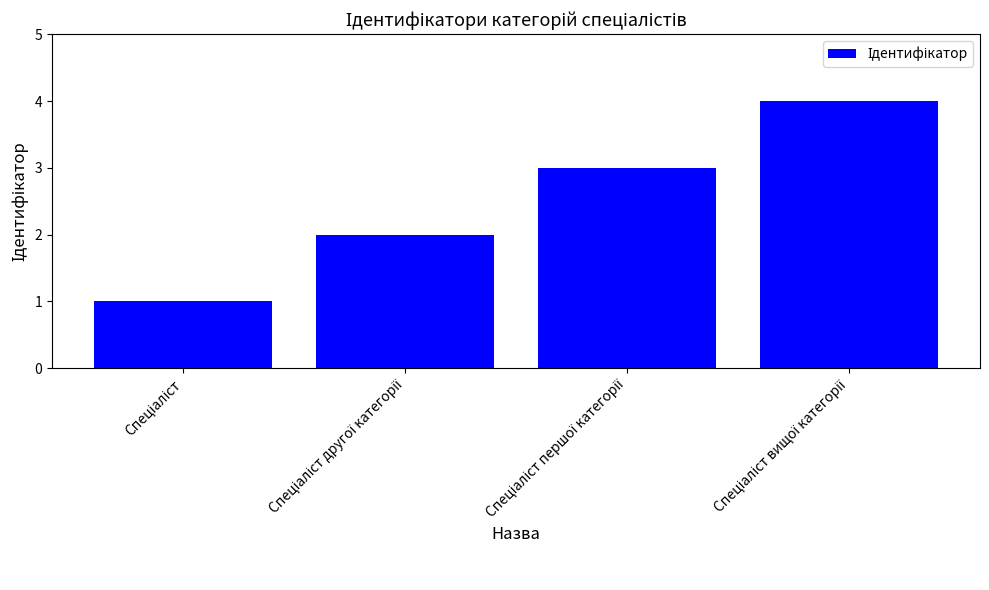

What is the sum of all values?

10